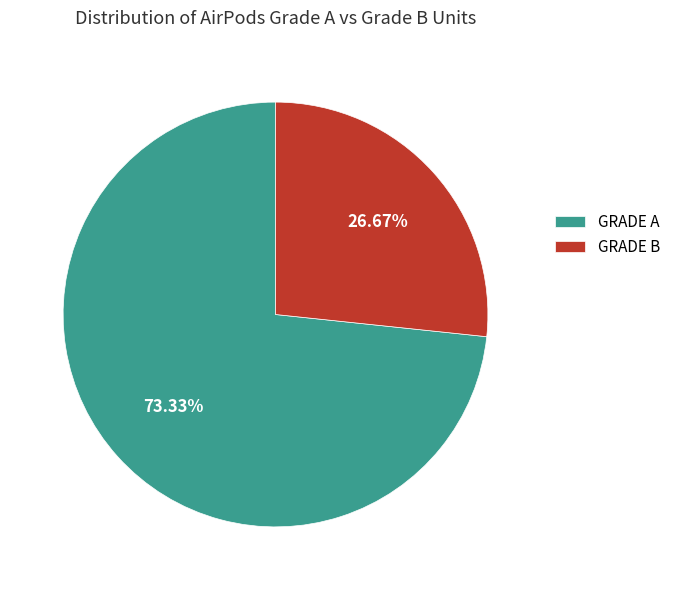

Between GRADE B and GRADE A, which is larger?

GRADE A